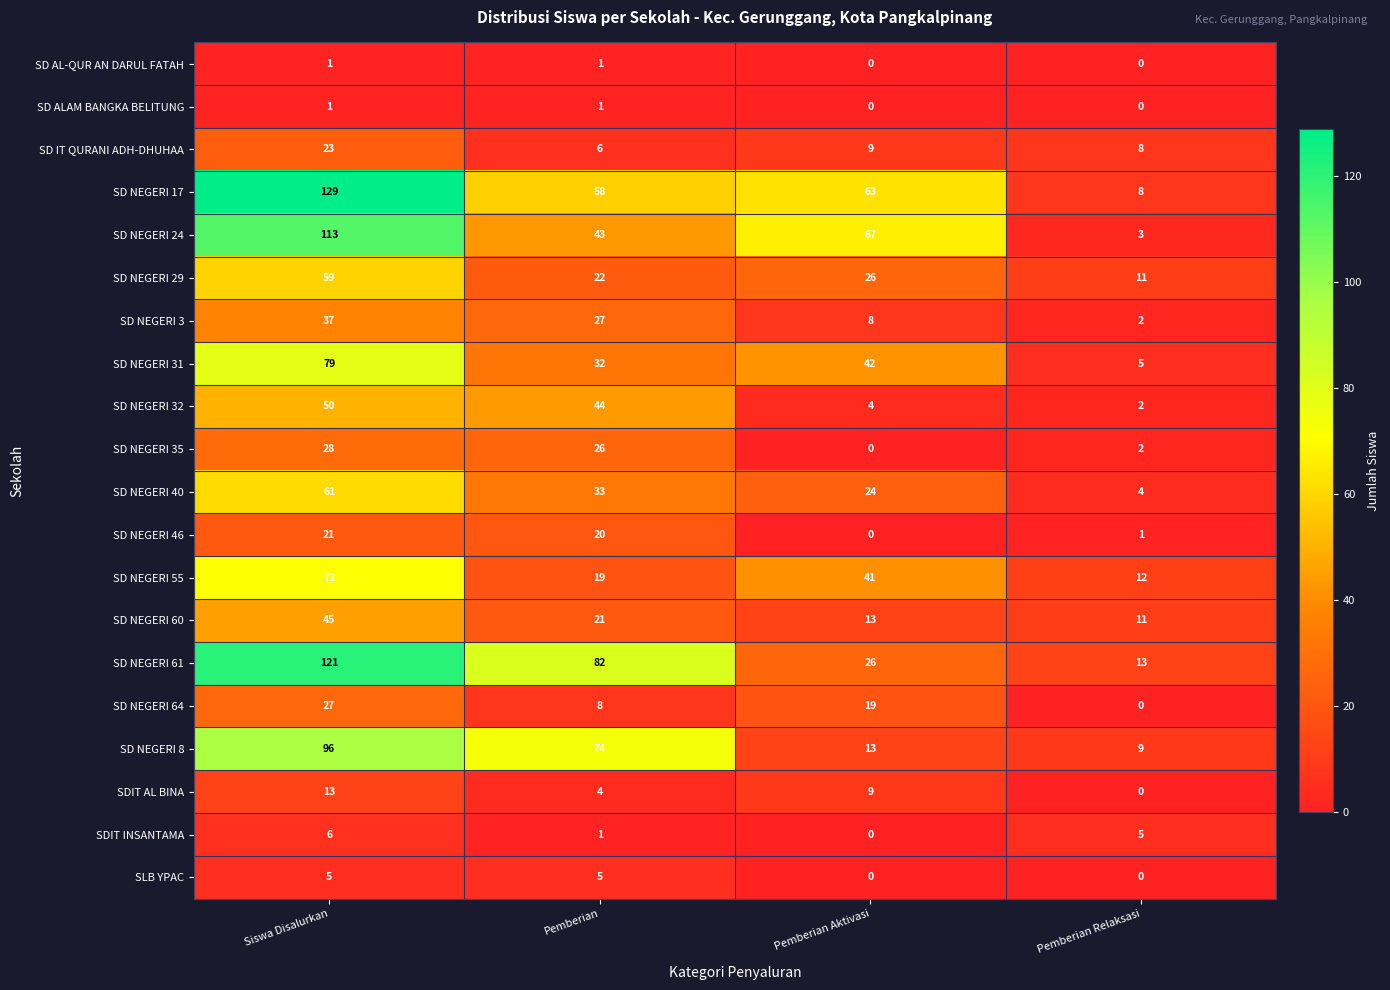

Which series has the largest range (max minus min)?

SD NEGERI 17